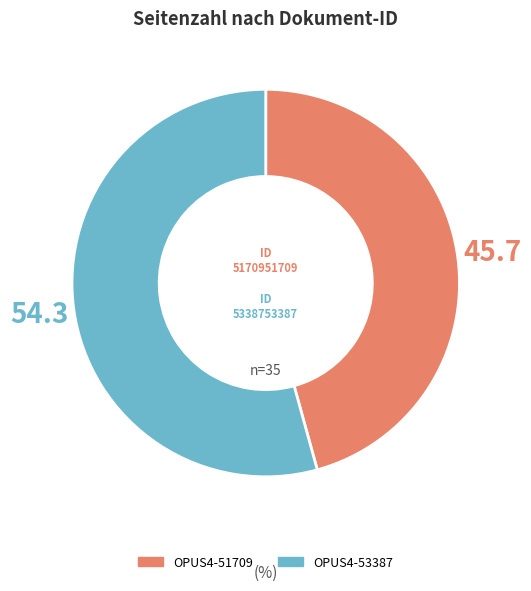

Which slice is the largest?

OPUS4-53387